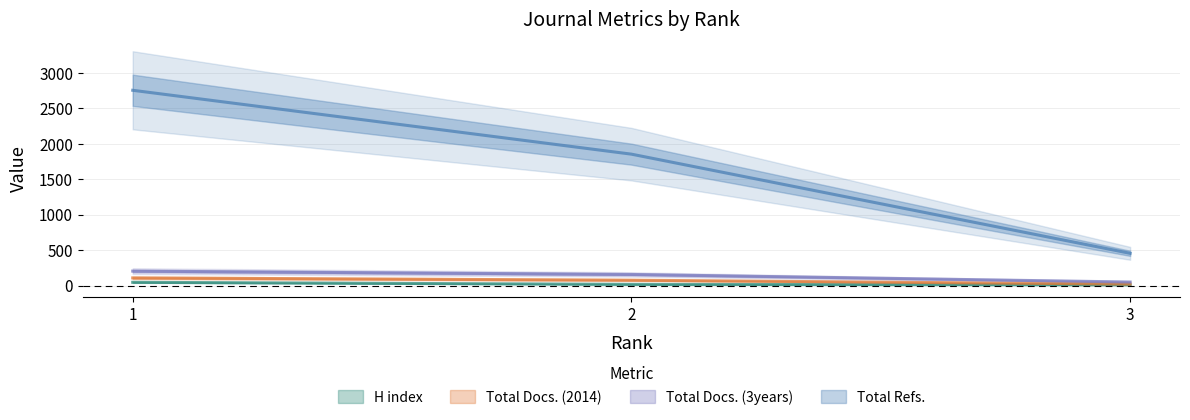

Does the chart have visible grid lines?

Yes